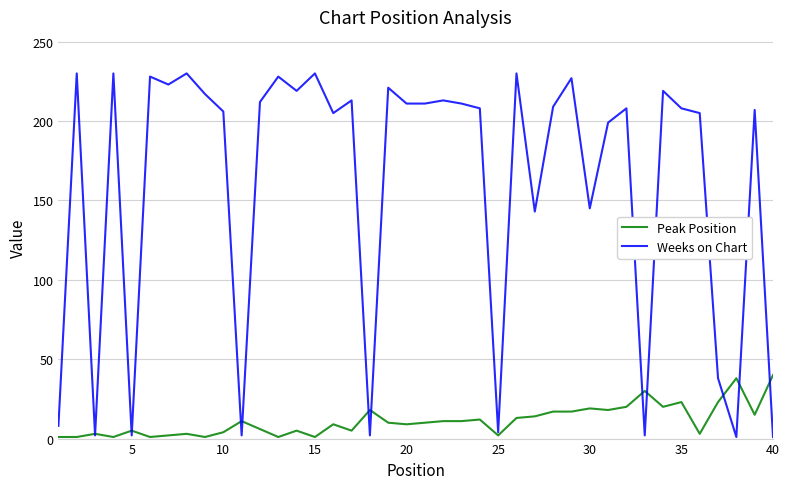

Rank the series by their maximum value, from lowest to highest.

Peak Position, Weeks on Chart